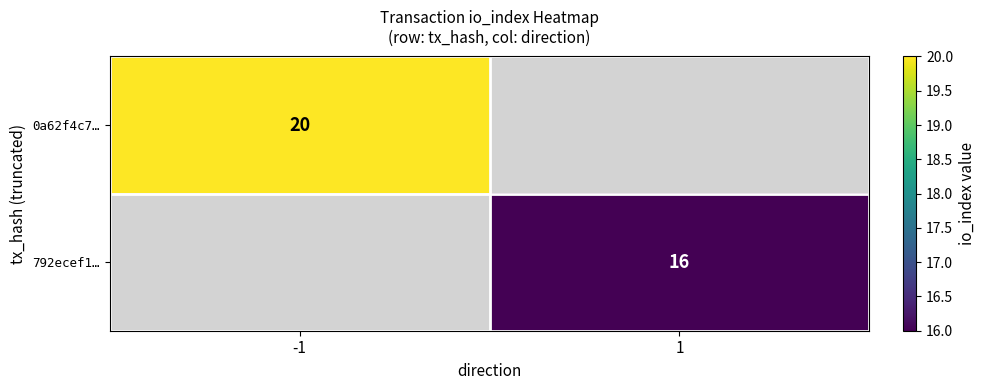

The 0a62f4c7… series shows 20 at -1. True or false?

True